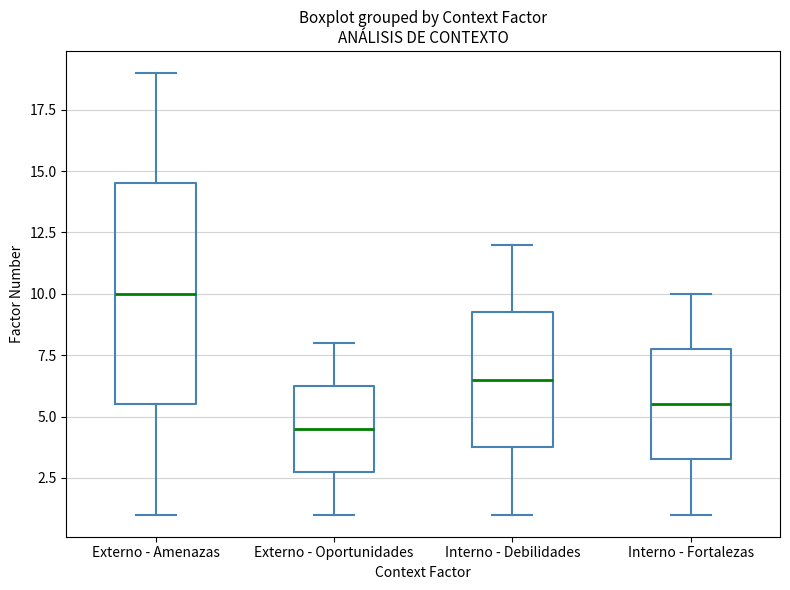

Reading left to right, transcribe this box plot: for each box, give where its median line is, the range the box spans, and where its two whiskers end, as read against the y-axis. The values are not printed on the chart, so give them approximately, as read against the axis.

Externo - Amenazas: median 10.0, box 5.5 to 14.5, whiskers 1.0 to 19.0
Externo - Oportunidades: median 4.5, box 3.0 to 6.5, whiskers 1.0 to 8.0
Interno - Debilidades: median 6.5, box 4.0 to 9.5, whiskers 1.0 to 12.0
Interno - Fortalezas: median 5.5, box 3.5 to 8.0, whiskers 1.0 to 10.0